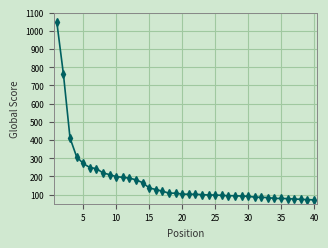

What is the average value?

178